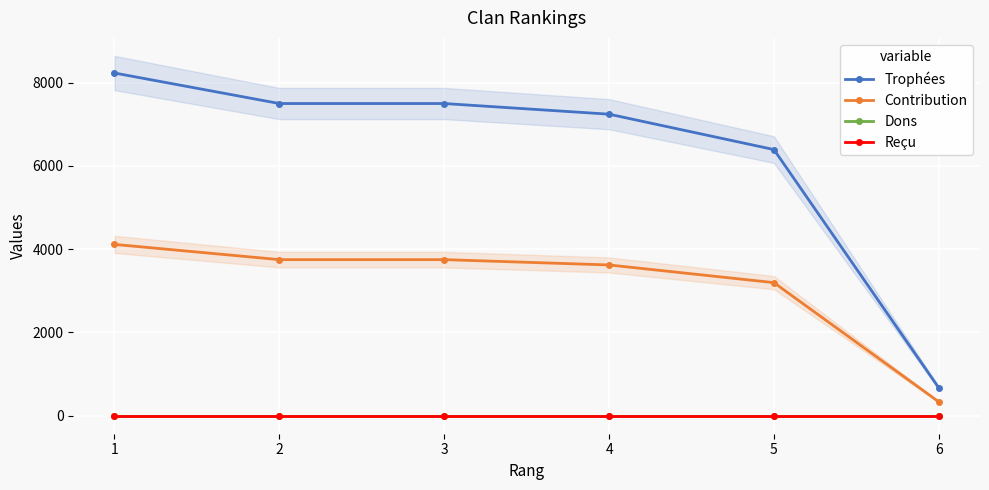

Between 4 and 5, which is larger?

4